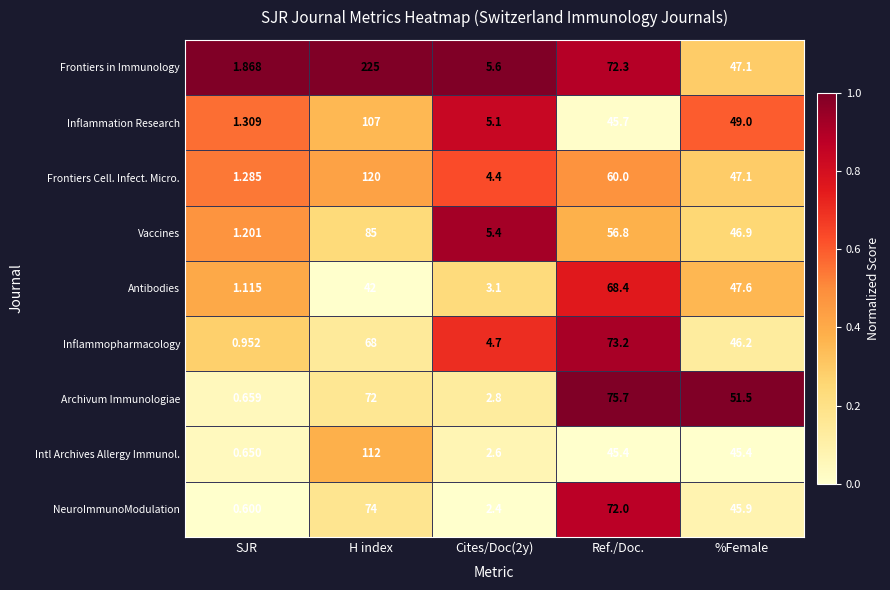

Which category has the lowest value in the Inflammation Research series?

SJR